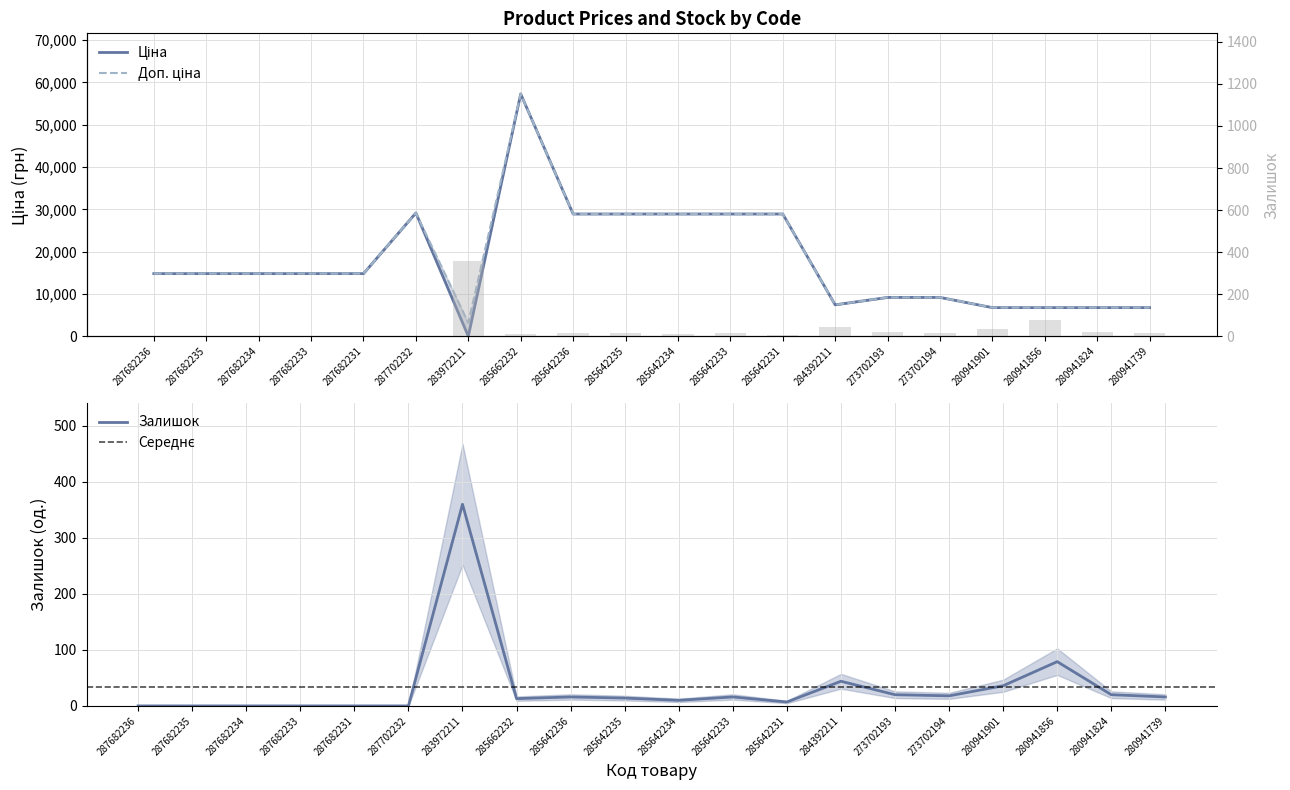

Reading left to right, transcribe all the data shown in this chart.

Ціна: 287682236=14817.6	287682235=14817.6	287682234=14817.6	287682233=14817.6	287682231=14817.6	287702232=29152.3	283972211=32.0	285662232=57258.0	285642236=28901.7	285642235=28901.7	285642234=28901.7	285642233=28901.7	285642231=28901.7	284392211=7444.6	273702193=9196.3	273702194=9196.3	280941901=6787.1	280941856=6787.1	280941824=6787.1	280941739=6787.1
Доп. ціна: 287682236=14817.6	287682235=14817.6	287682234=14817.6	287682233=14817.6	287682231=14817.6	287702232=29152.3	283972211=3205.0	285662232=57258.0	285642236=28901.7	285642235=28901.7	285642234=28901.7	285642233=28901.7	285642231=28901.7	284392211=7444.6	273702193=9196.3	273702194=9196.3	280941901=6787.1	280941856=6787.1	280941824=6787.1	280941739=6787.1
Залишок: 287682236=0.0	287682235=0.0	287682234=0.0	287682233=0.0	287682231=0.0	287702232=0.0	283972211=360.0	285662232=13.0	285642236=16.0	285642235=14.0	285642234=10.0	285642233=16.0	285642231=7.0	284392211=44.0	273702193=20.0	273702194=18.0	280941901=36.0	280941856=79.0	280941824=20.0	280941739=16.0